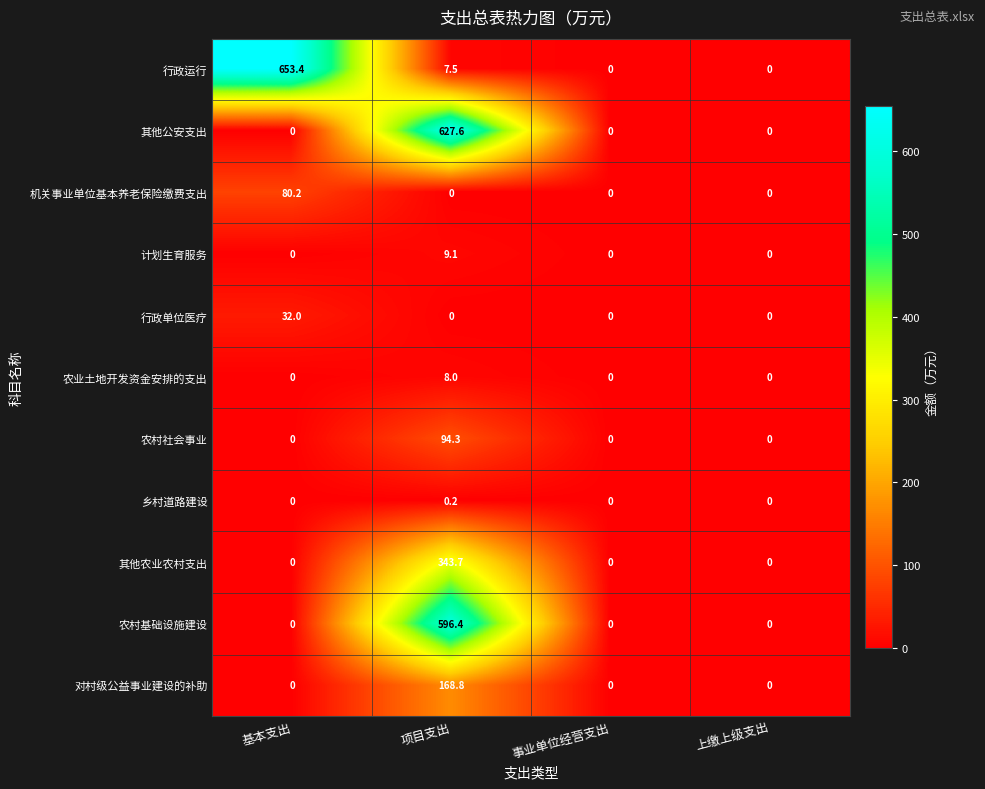

List the series in order of their peak value, highest first.

行政运行, 其他公安支出, 农村基础设施建设, 其他农业农村支出, 对村级公益事业建设的补助, 农村社会事业, 机关事业单位基本养老保险缴费支出, 行政单位医疗, 计划生育服务, 农业土地开发资金安排的支出, 乡村道路建设